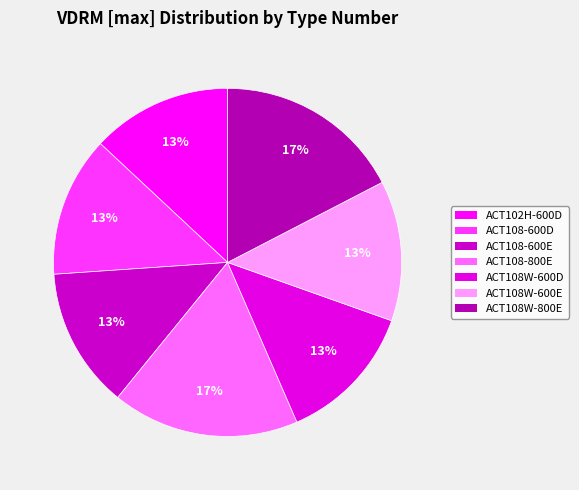

What is the ratio of the value at ACT102H-600D to the value at ACT108W-600D?

1.0